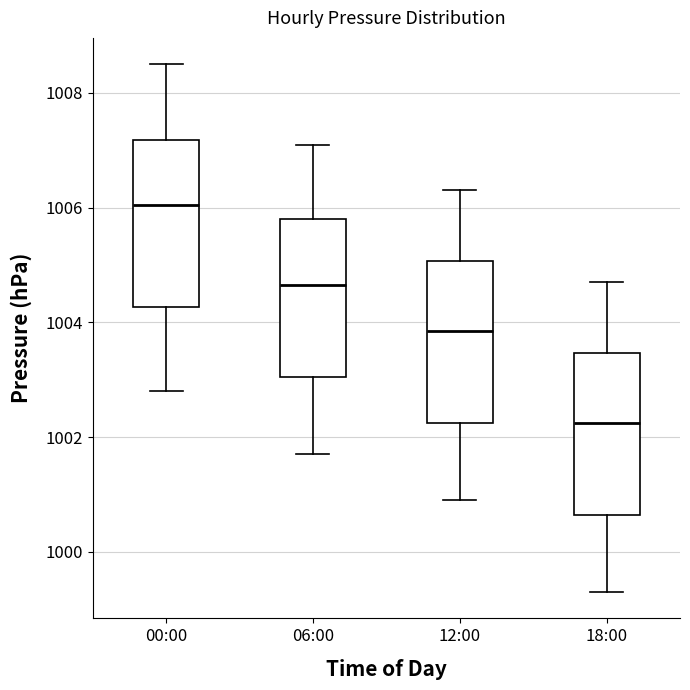

Reading left to right, transcribe this box plot: for each box, give where its median line is, the range the box spans, and where its two whiskers end, as read against the y-axis. The values are not printed on the chart, so give them approximately, as read against the axis.

00:00: median 1006.0, box 1004.2 to 1007.2, whiskers 1002.8 to 1008.6
06:00: median 1004.6, box 1003.0 to 1005.8, whiskers 1001.8 to 1007.2
12:00: median 1003.8, box 1002.2 to 1005.0, whiskers 1001.0 to 1006.4
18:00: median 1002.2, box 1000.6 to 1003.4, whiskers 999.4 to 1004.8